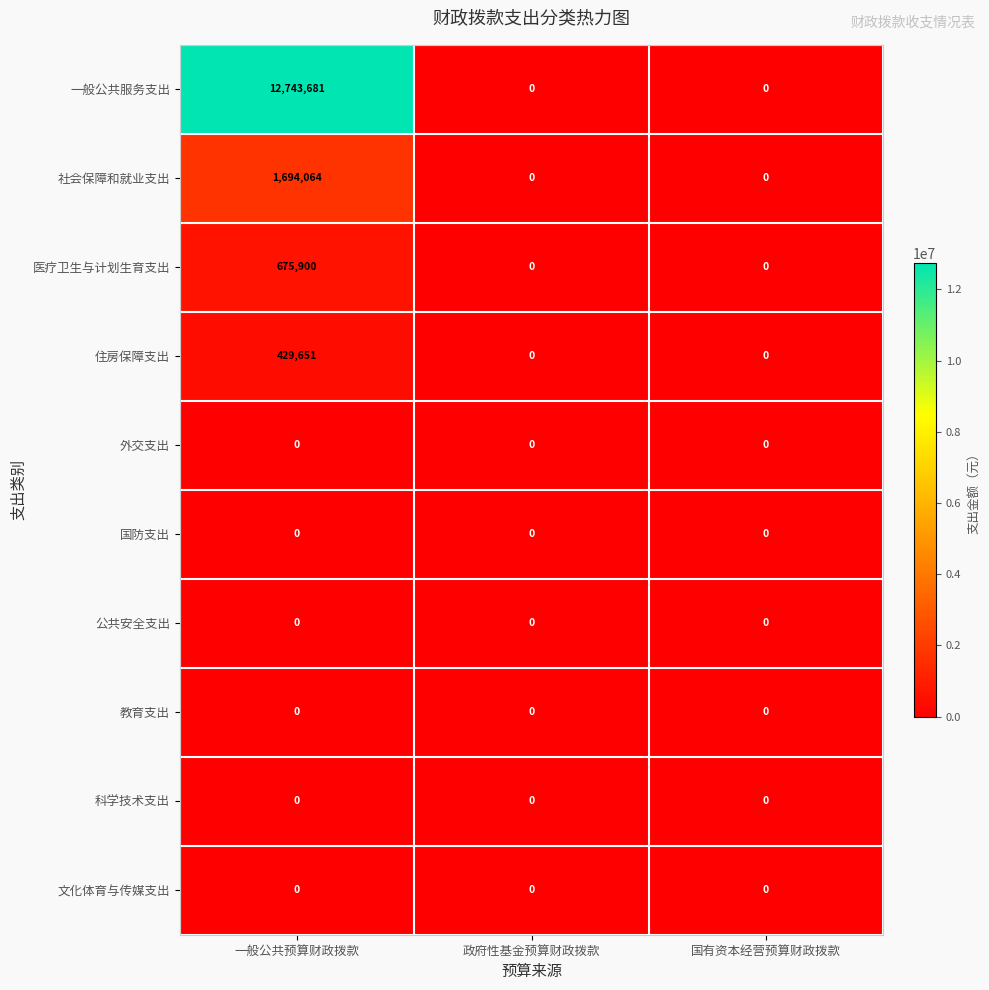

Which series changed the most between 一般公共预算财政拨款 and 国有资本经营预算财政拨款?

一般公共服务支出